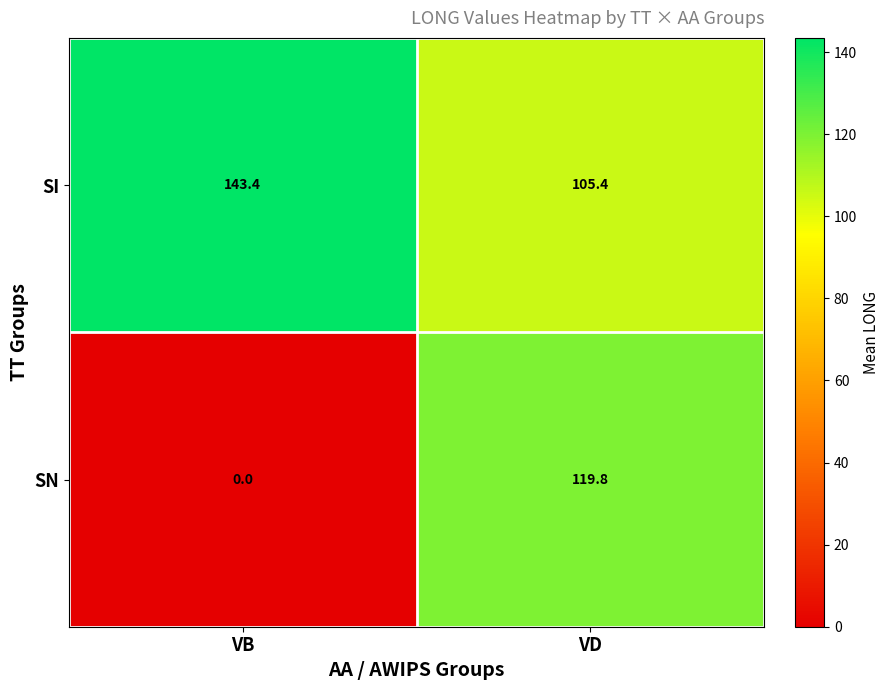

List the series in order of their overall mean, lowest first.

SN, SI